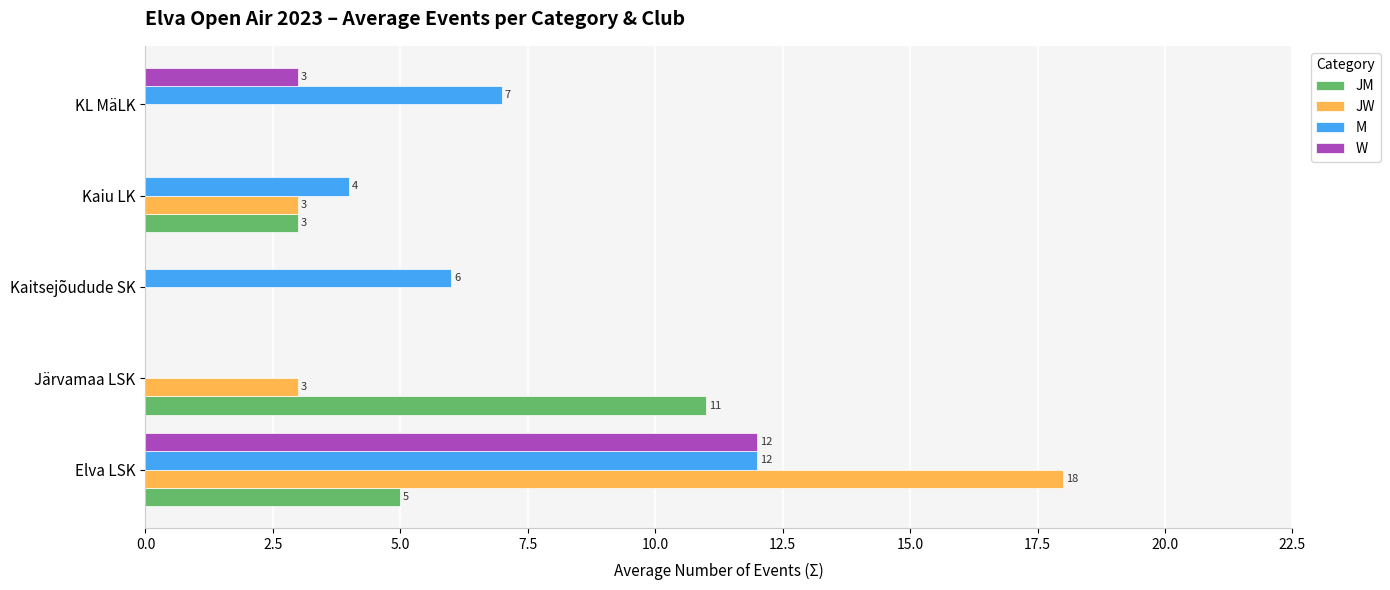

What is the sum of all W values?

15